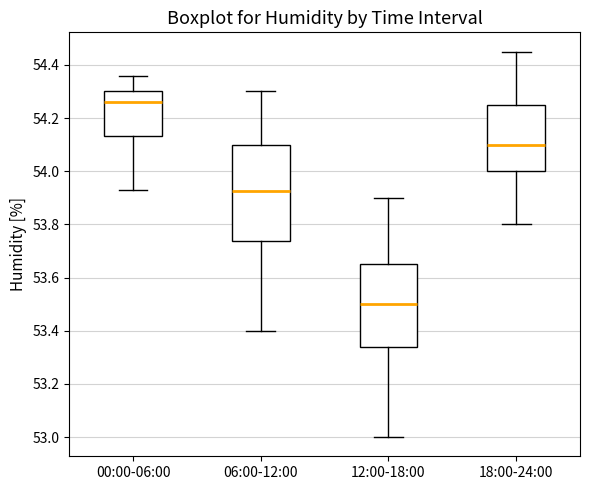

Reading left to right, transcribe this box plot: for each box, give where its median line is, the range the box spans, and where its two whiskers end, as read against the y-axis. The values are not printed on the chart, so give them approximately, as read against the axis.

00:00-06:00: median 54.26, box 54.14 to 54.30, whiskers 53.94 to 54.36
06:00-12:00: median 53.92, box 53.74 to 54.10, whiskers 53.40 to 54.30
12:00-18:00: median 53.50, box 53.34 to 53.66, whiskers 53.00 to 53.90
18:00-24:00: median 54.10, box 54.00 to 54.26, whiskers 53.80 to 54.46